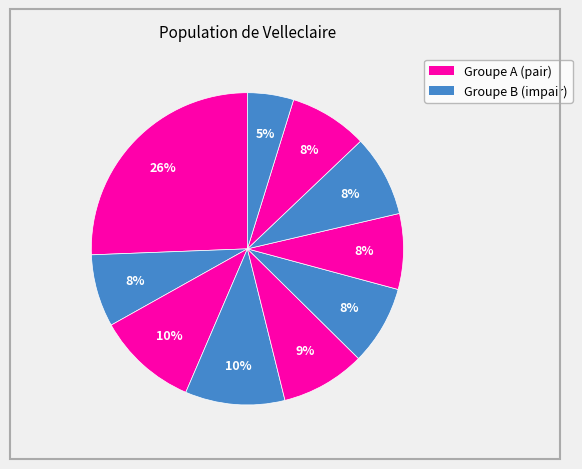

How many segments does this pie chart have?

10